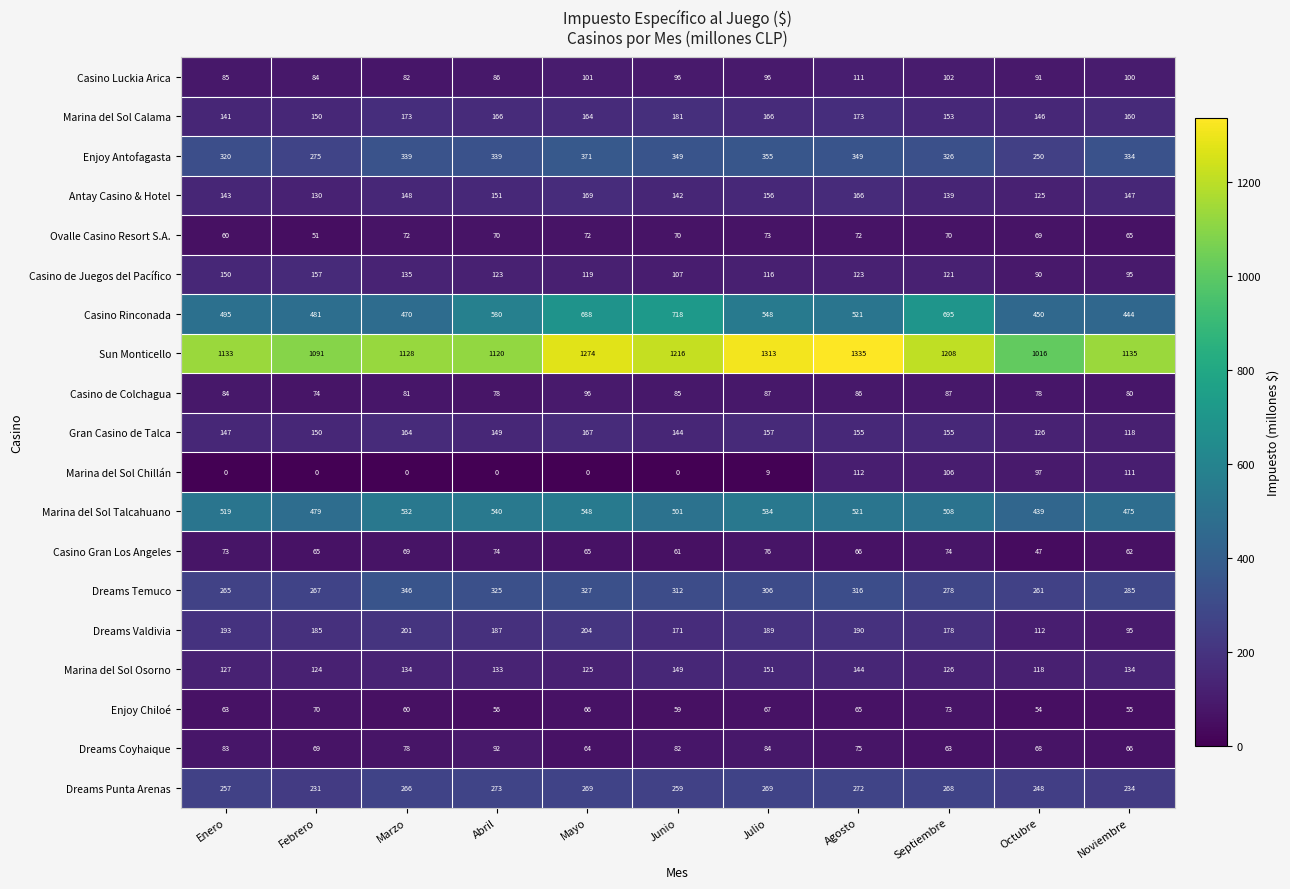

What is the difference between the highest and lowest values at Noviembre?

1080